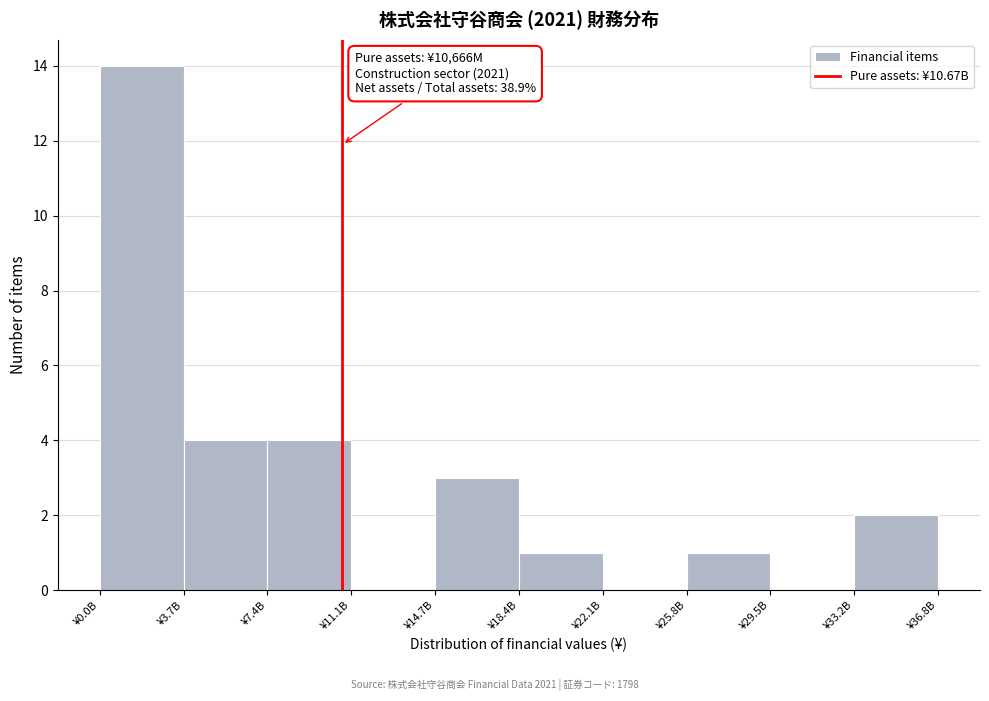

Reading left to right, extract all data points from this chart.

¥0.0B=14	¥3.7B=4	¥7.4B=4	¥11.1B=0	¥14.7B=3	¥18.4B=1	¥22.1B=0	¥25.8B=1	¥29.5B=0	¥33.2B=2